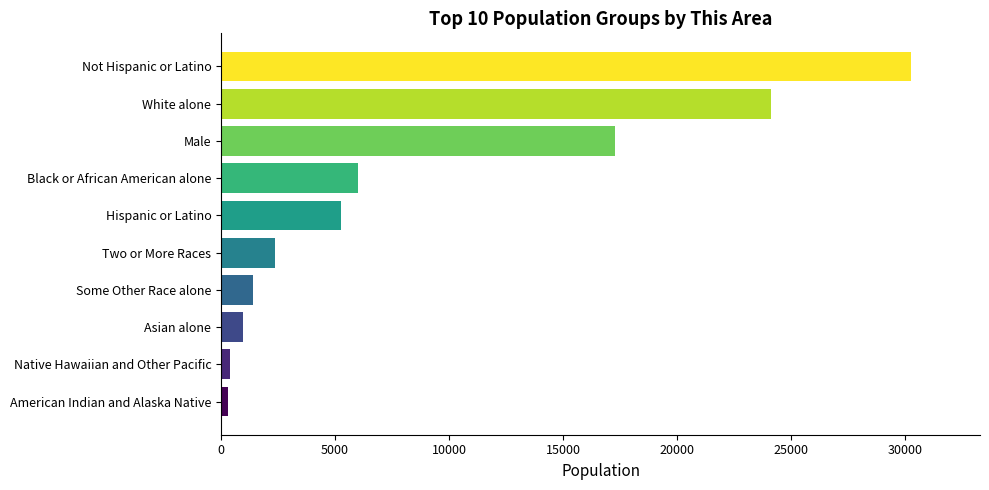

Between Asian alone and Black or African American alone, which is larger?

Black or African American alone